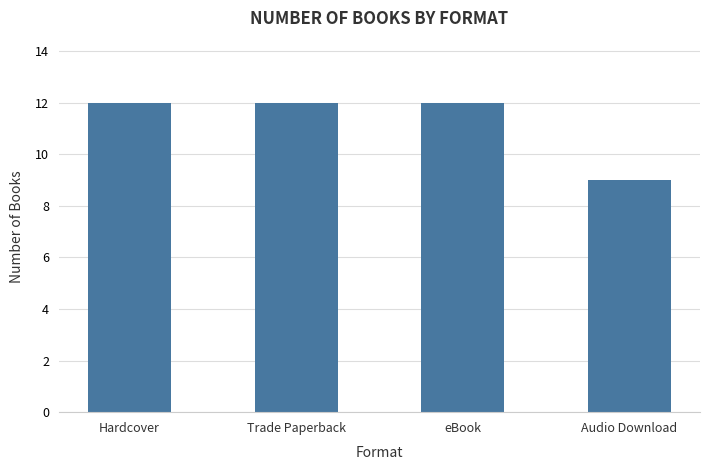

True or false: the data shows 12 at eBook.

True